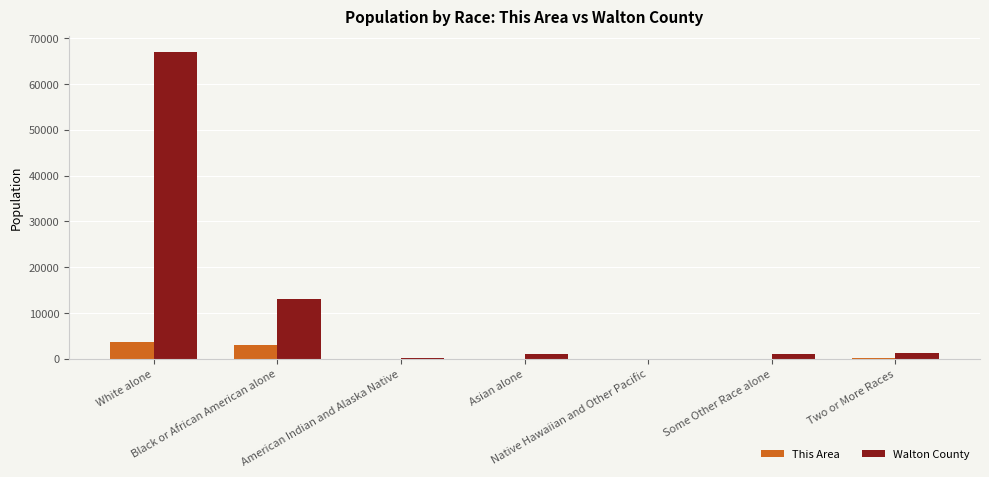

What is the sum of all Walton County values?

83768